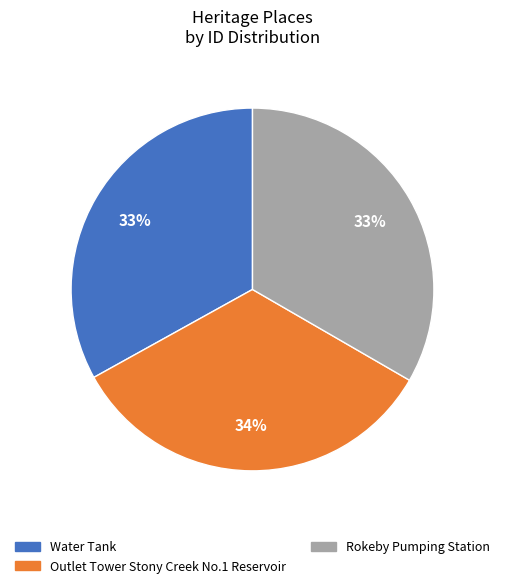

To the nearest percent, what is the difference between the largest and smallest slice percentages?

1%